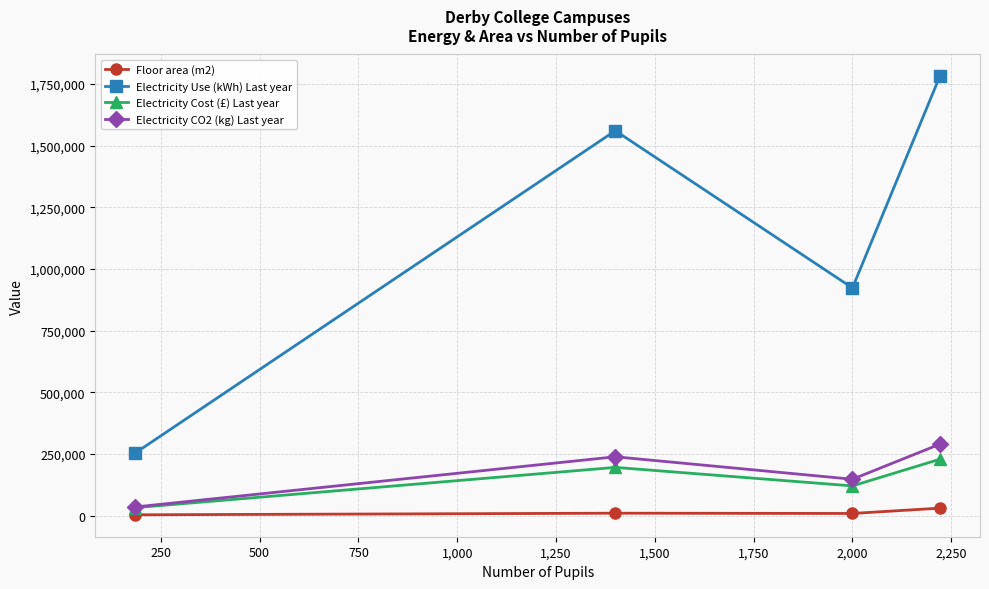

True or false: Electricity CO2 (kg) Last year and Floor area (m2) cross at least once.

False